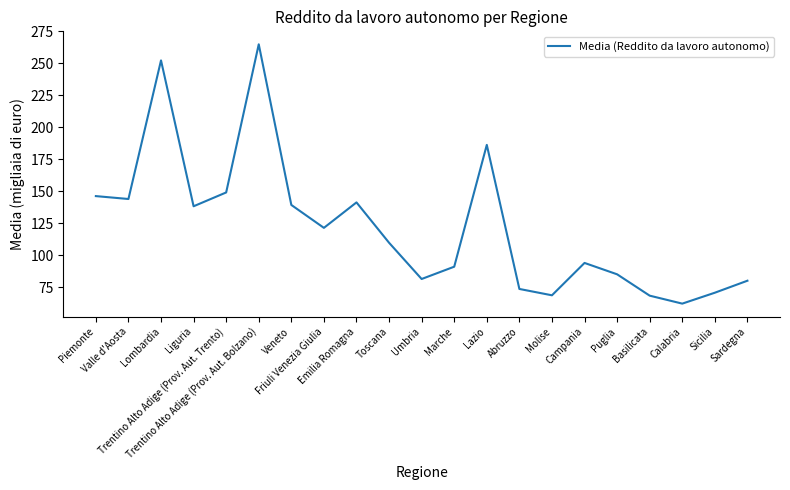

How many values exceed 109?

11